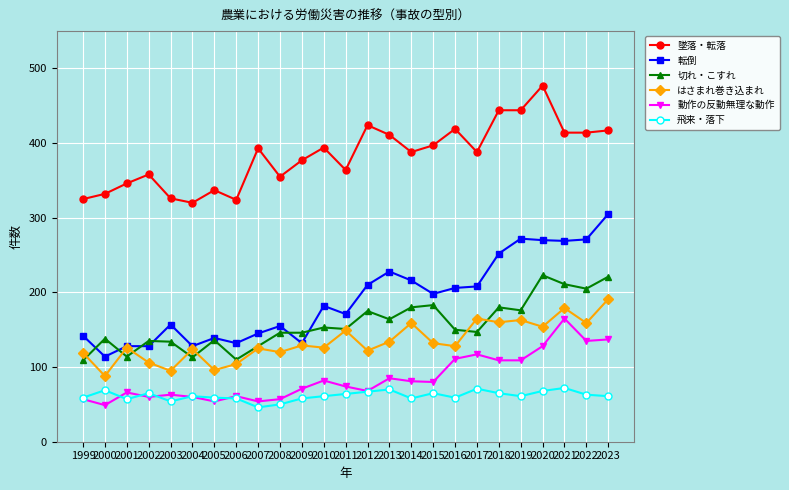

Where is the first local minimum for はさまれ巻き込まれ?

2000